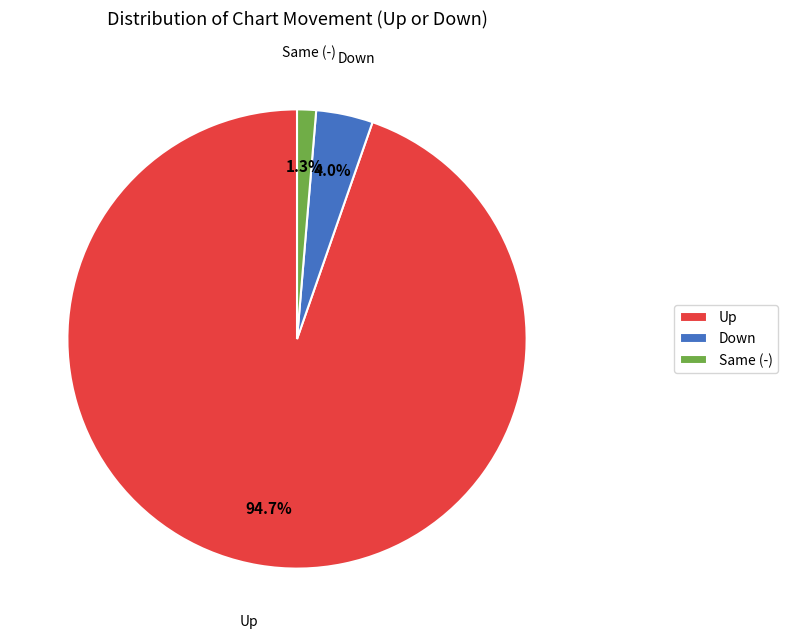

What portion of the pie excludes Down?

96.0%